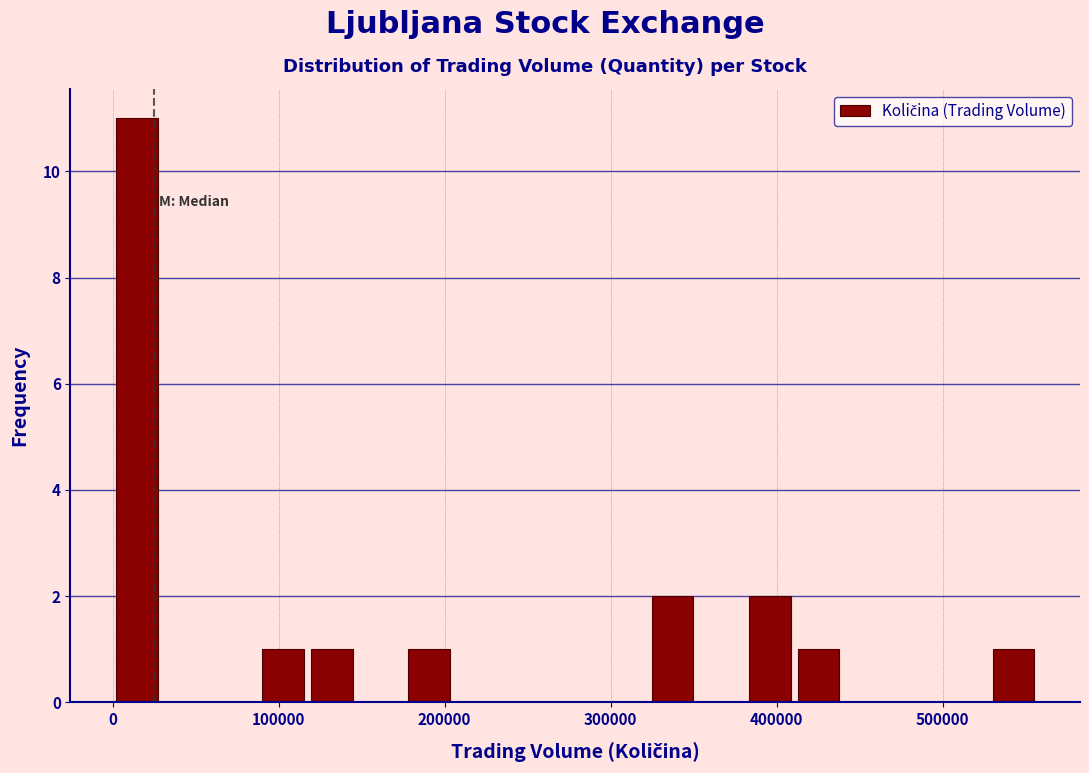

Read against the x-axis, roughly where is the centre of the tallest bar?

10000